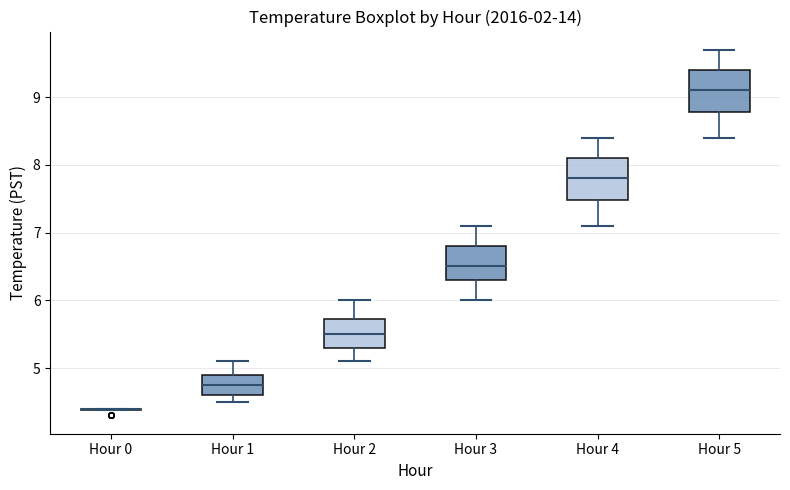

Reading left to right, transcribe this box plot: for each box, give where its median line is, the range the box spans, and where its two whiskers end, as read against the y-axis. The values are not printed on the chart, so give them approximately, as read against the axis.

Hour 0: box collapsed to a line at 4.4, whiskers 4.4 to 4.4
Hour 1: median 4.8, box 4.6 to 4.9, whiskers 4.5 to 5.1
Hour 2: median 5.5, box 5.3 to 5.7, whiskers 5.1 to 6.0
Hour 3: median 6.5, box 6.3 to 6.8, whiskers 6.0 to 7.1
Hour 4: median 7.8, box 7.5 to 8.1, whiskers 7.1 to 8.4
Hour 5: median 9.1, box 8.8 to 9.4, whiskers 8.4 to 9.7